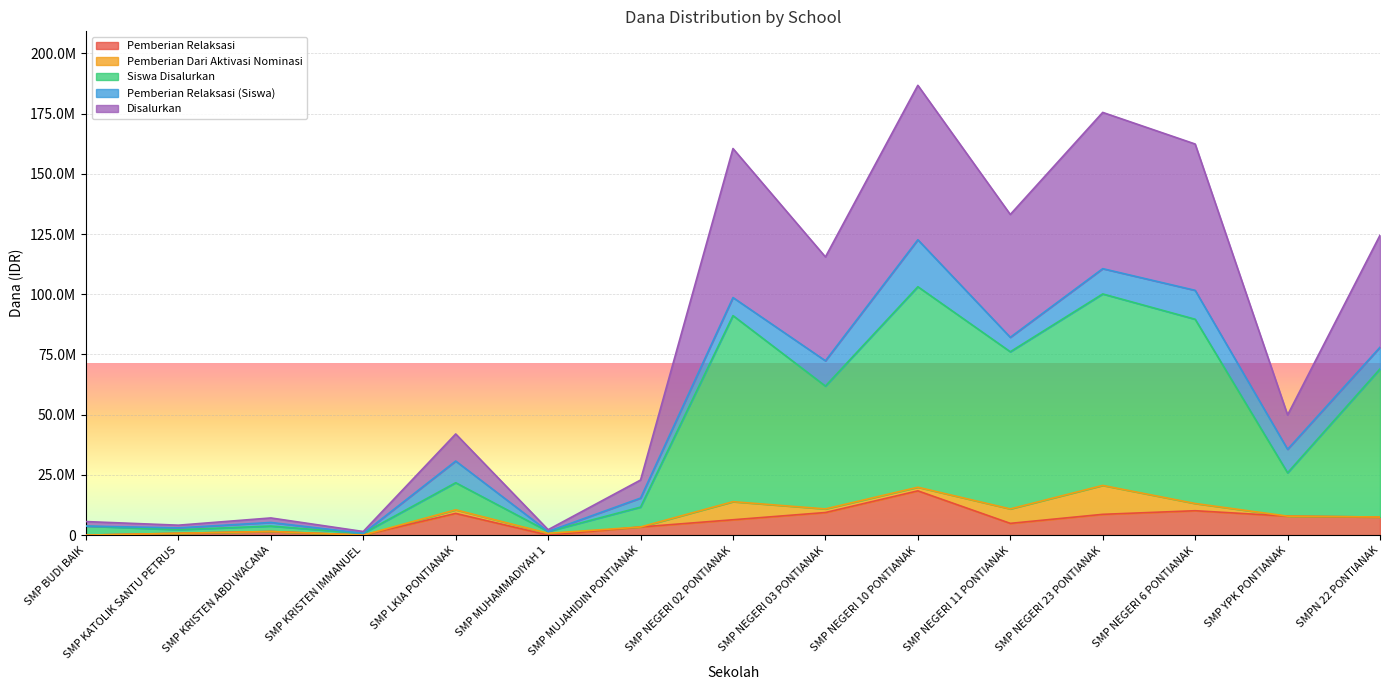

Is it true that Pemberian Relaksasi equals 750000 at SMP KATOLIK SANTU PETRUS?

True